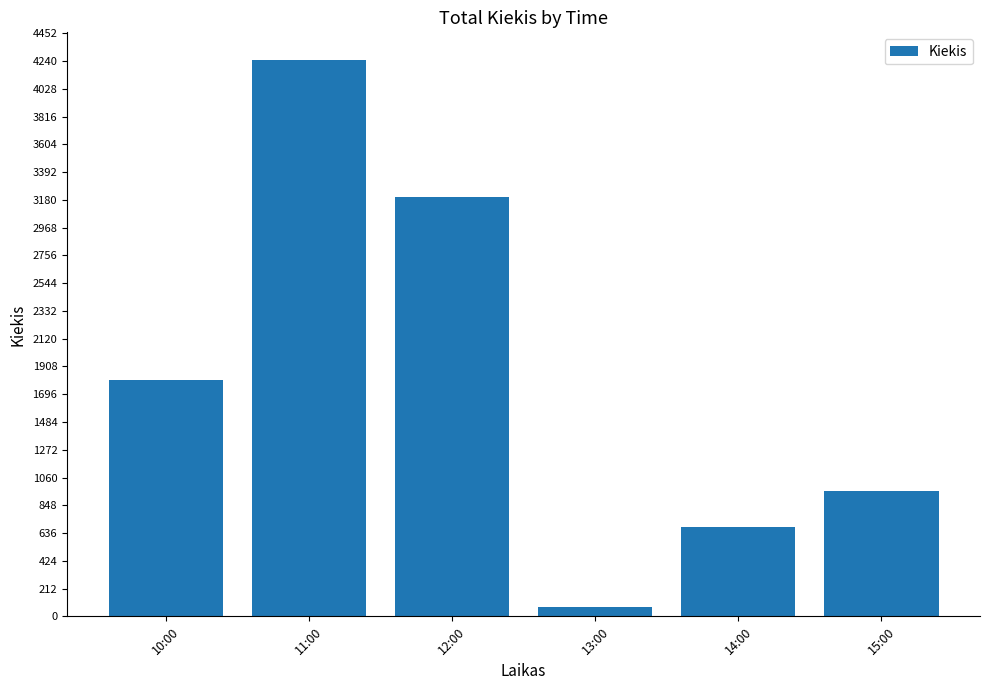

What is the minimum value shown in the chart?

70